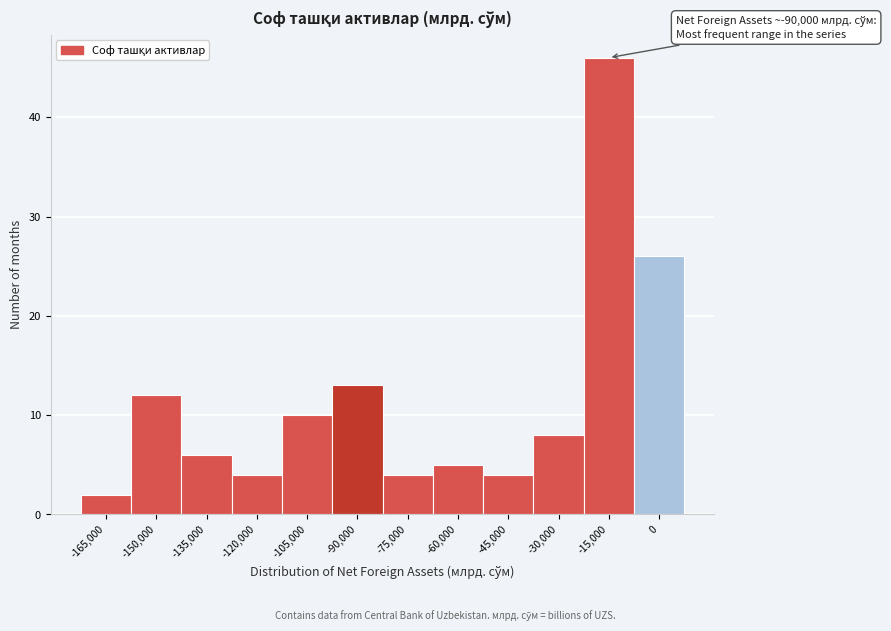

Reading left to right, what are all the values shown in this chart?

-165,000=2	-150,000=12	-135,000=6	-120,000=4	-105,000=10	-90,000=13	-75,000=4	-60,000=5	-45,000=4	-30,000=8	-15,000=46	0=26